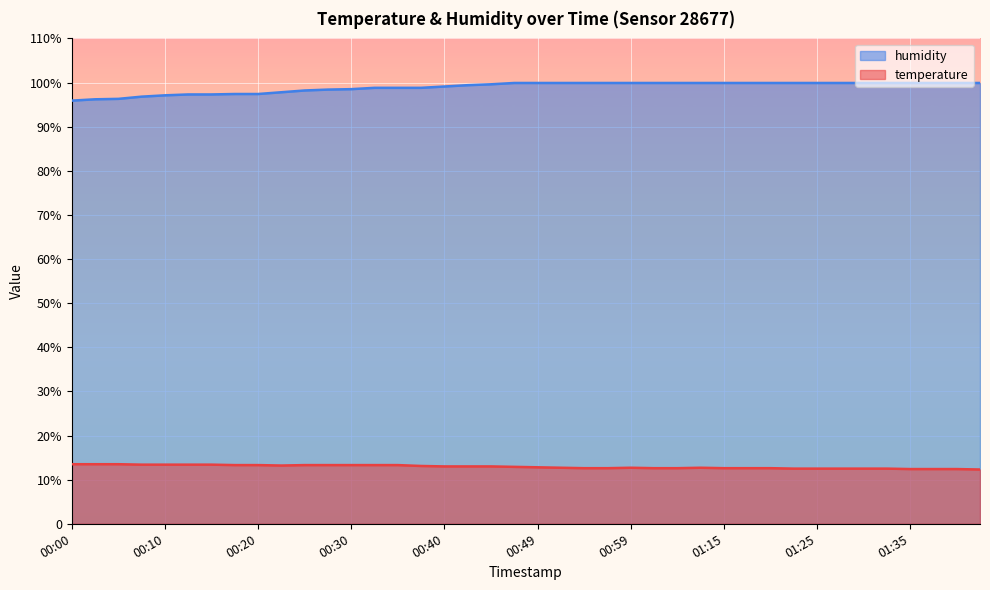

True or false: humidity has more than 1 interior local peaks.

False